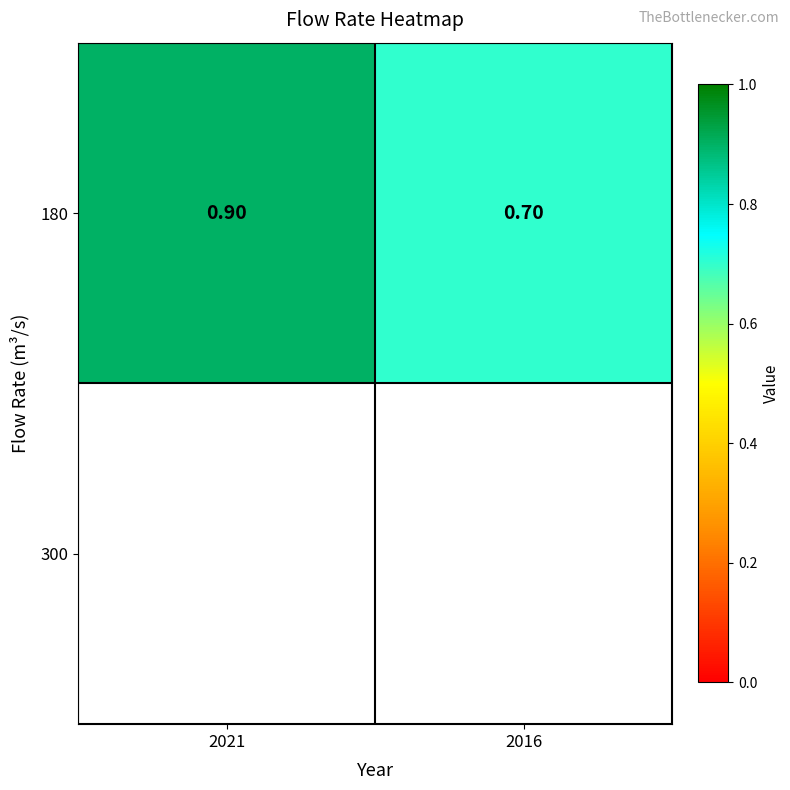

List the labels in order of value, largest first.

2021, 2016